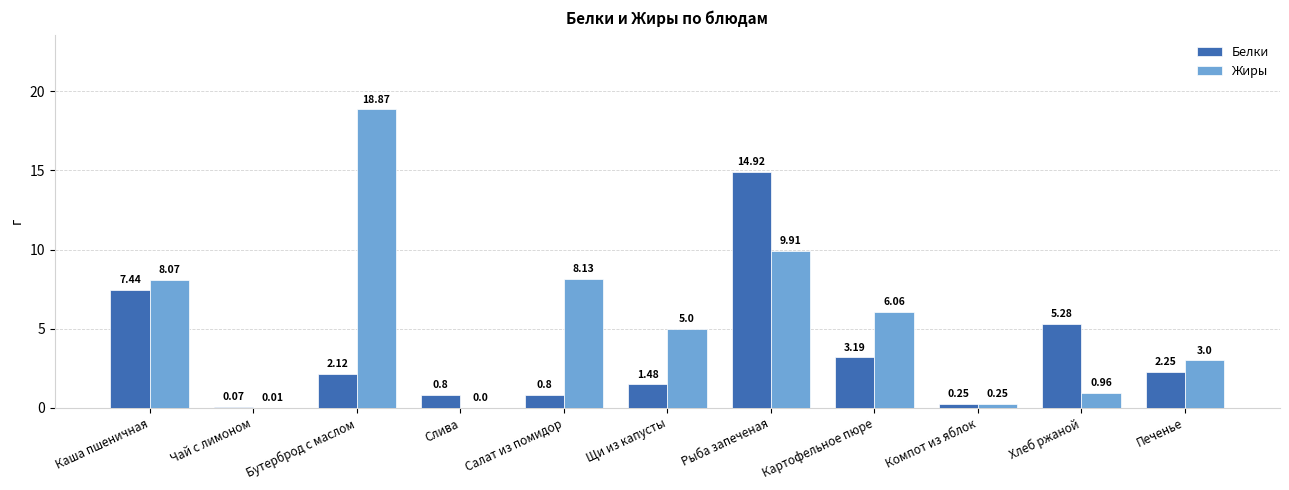

Which series changed the most between Чай с лимоном and Бутерброд с маслом?

Жиры